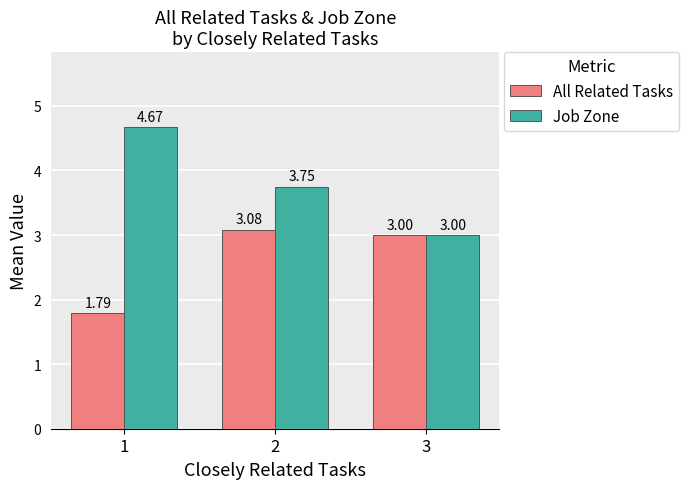

How many bars are there in total?

6